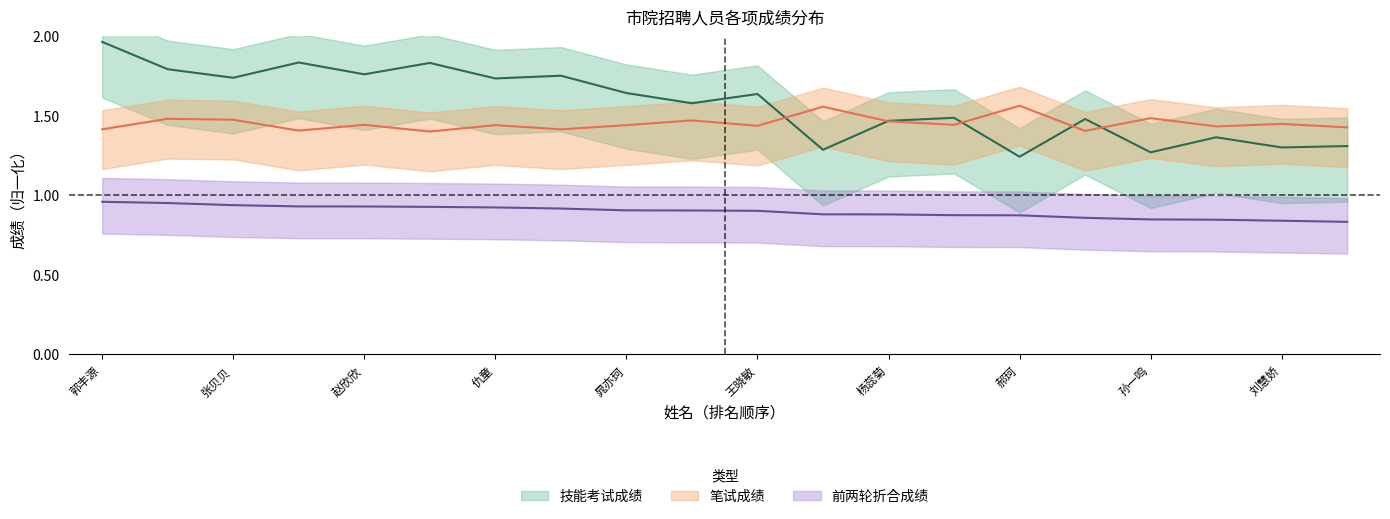

What is the label of the 9th point from the left?

晁亦珂